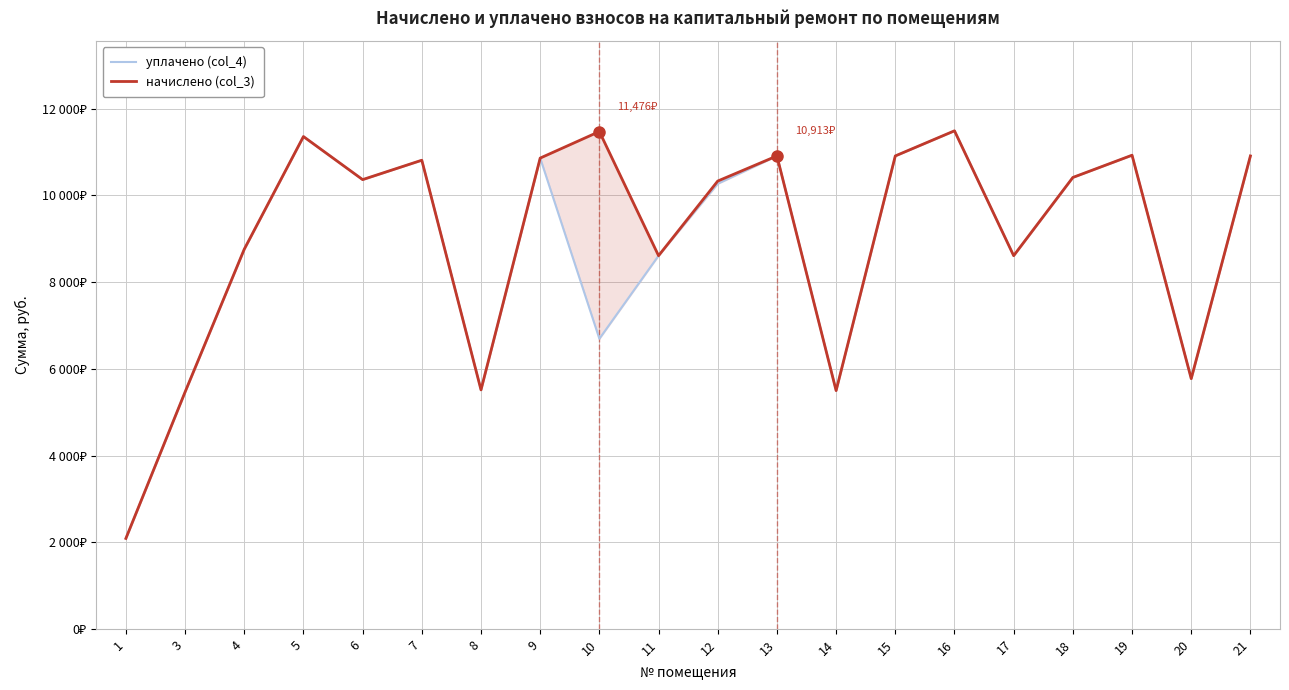

How many interior local peaks does the уплачено (col_4) series have?

6